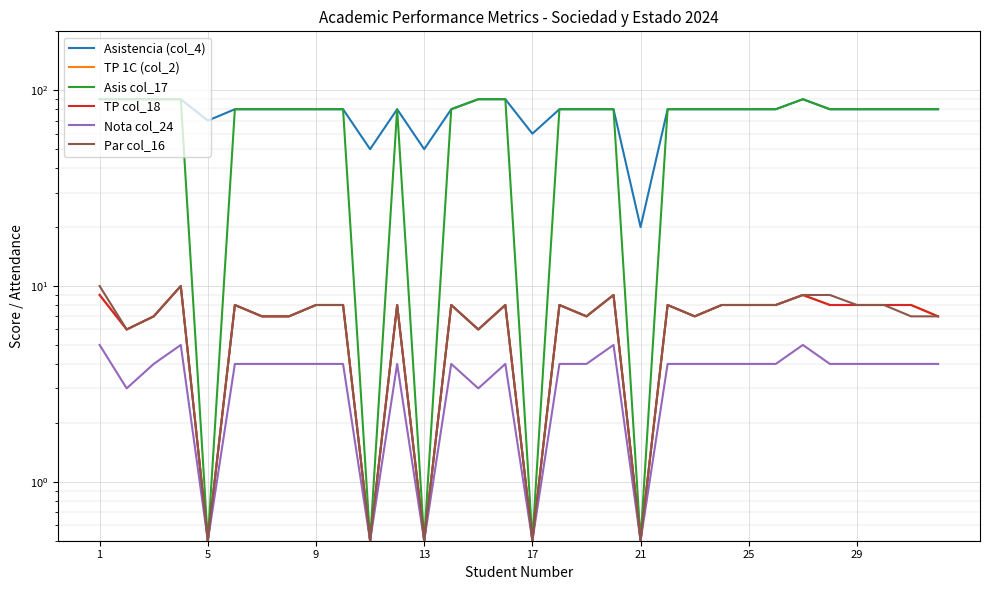

How many categories are shown in the chart?

32